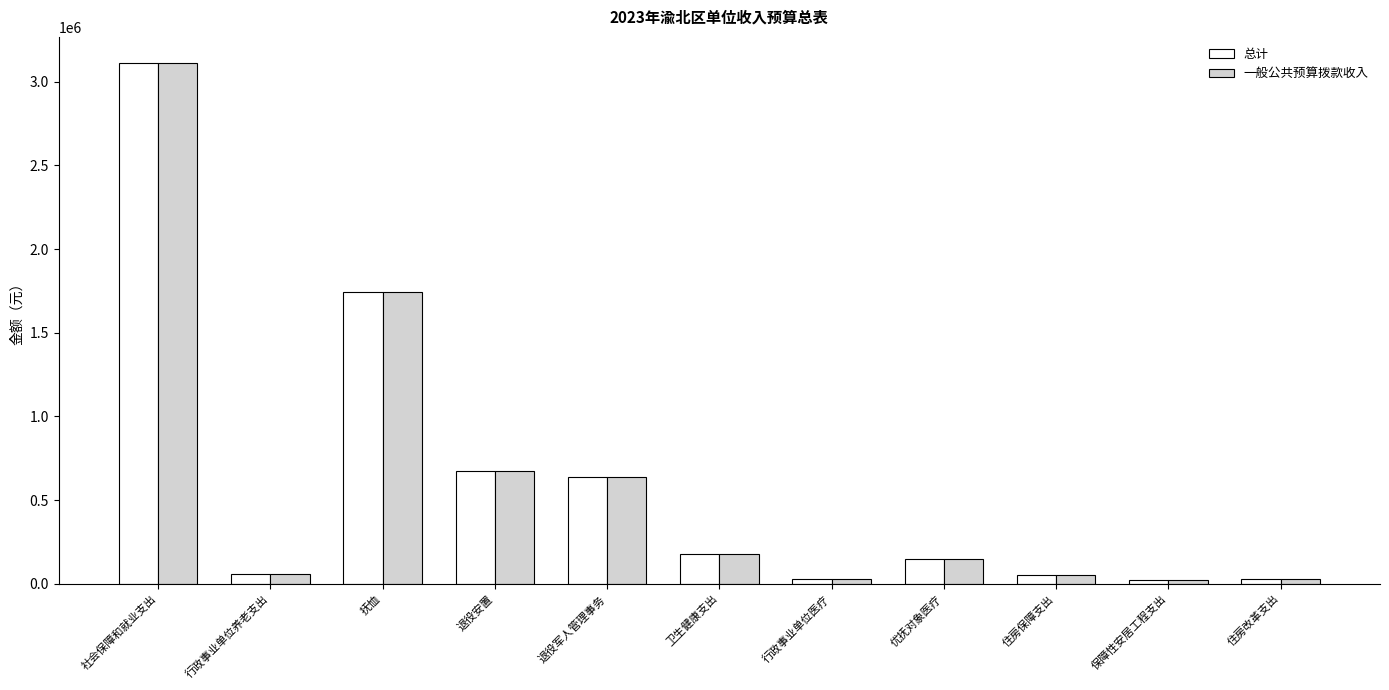

What is the difference between the maximum and minimum values in the 总计 series?

3086312.6